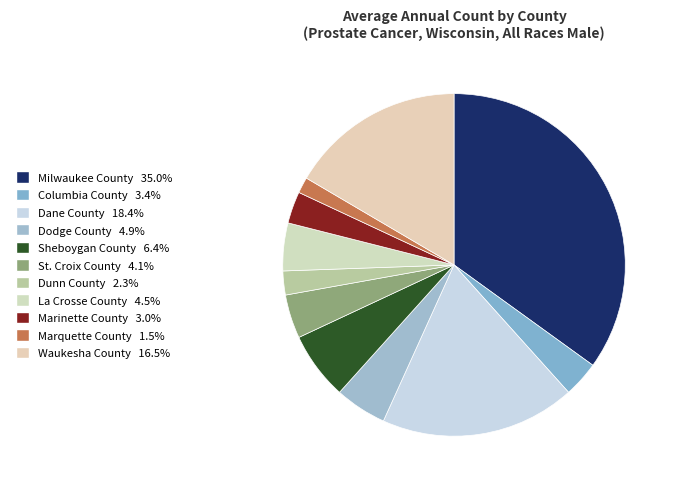

Which slice is the smallest?

Marquette County